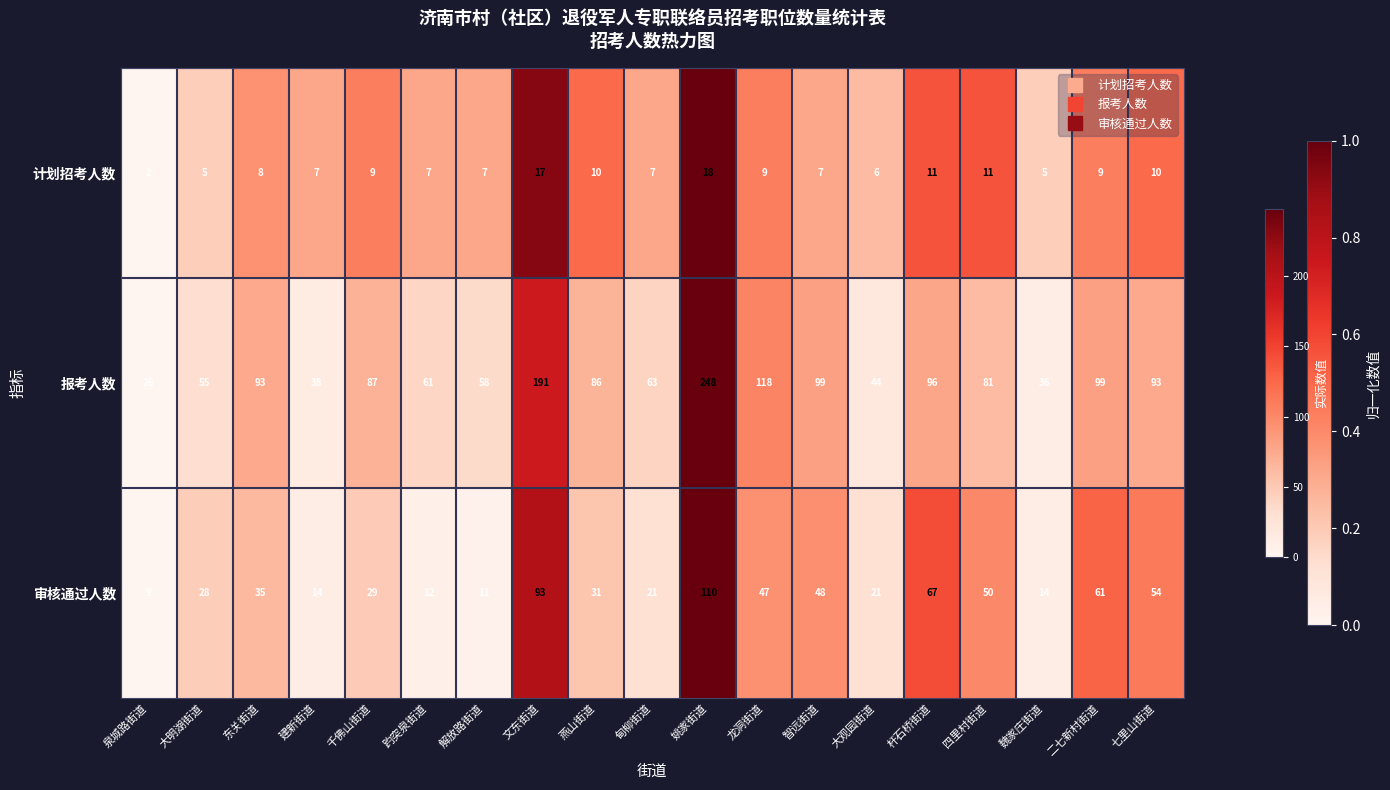

Which series has the largest total across all categories?

报考人数